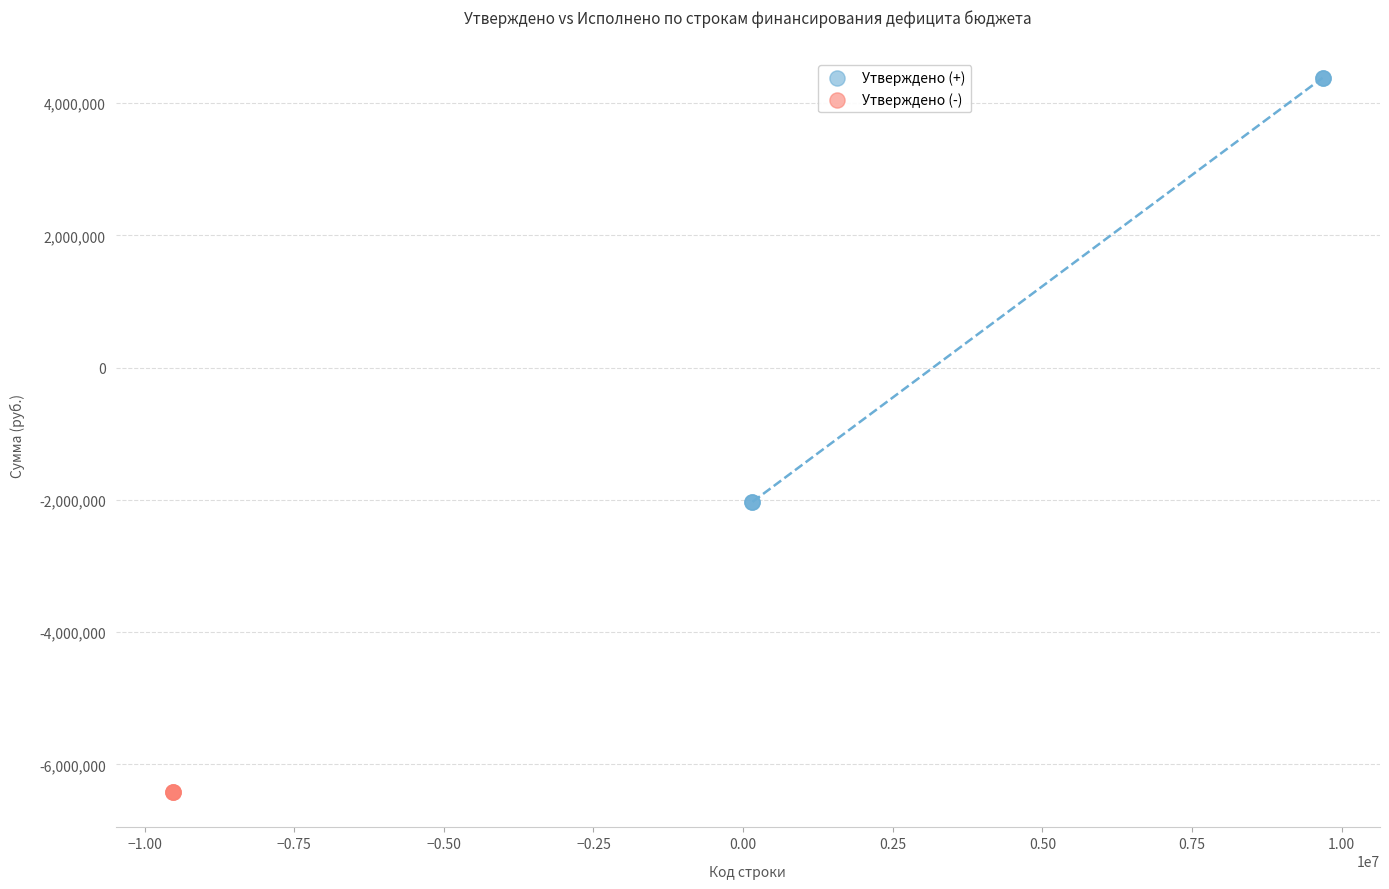

What are all the series names shown in the legend?

Утверждено (+), Утверждено (-)